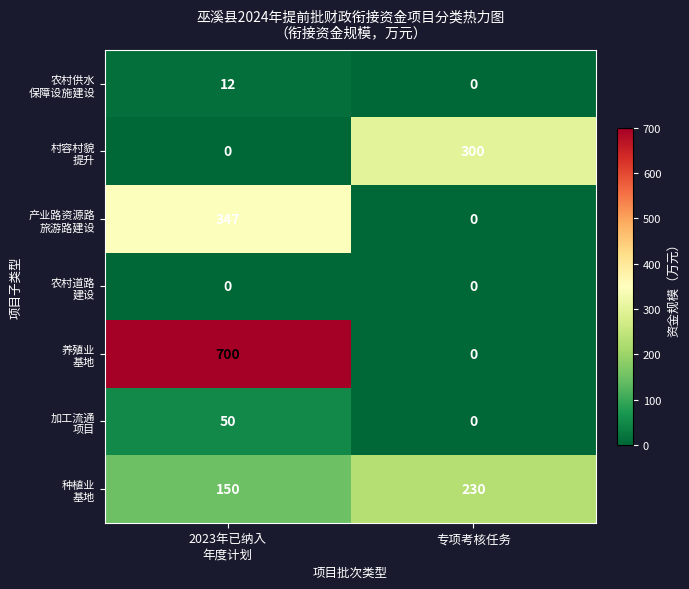

What is the maximum value shown in the chart?

700